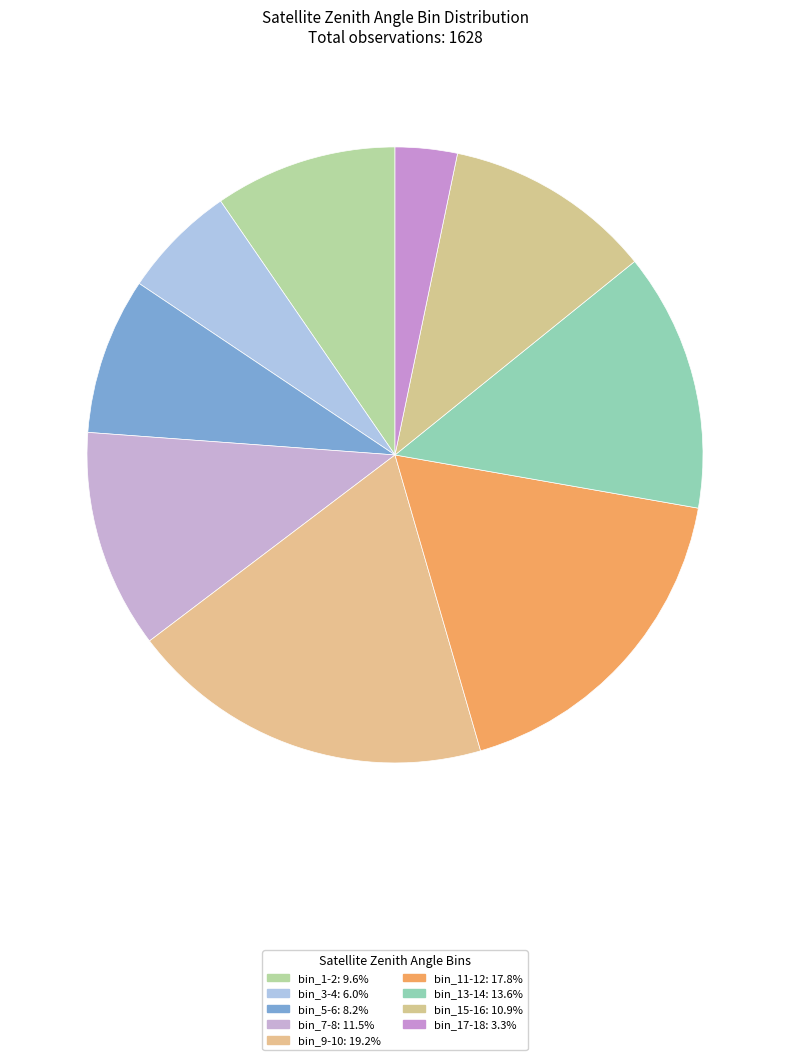

Count the number of slices in the pie.

9